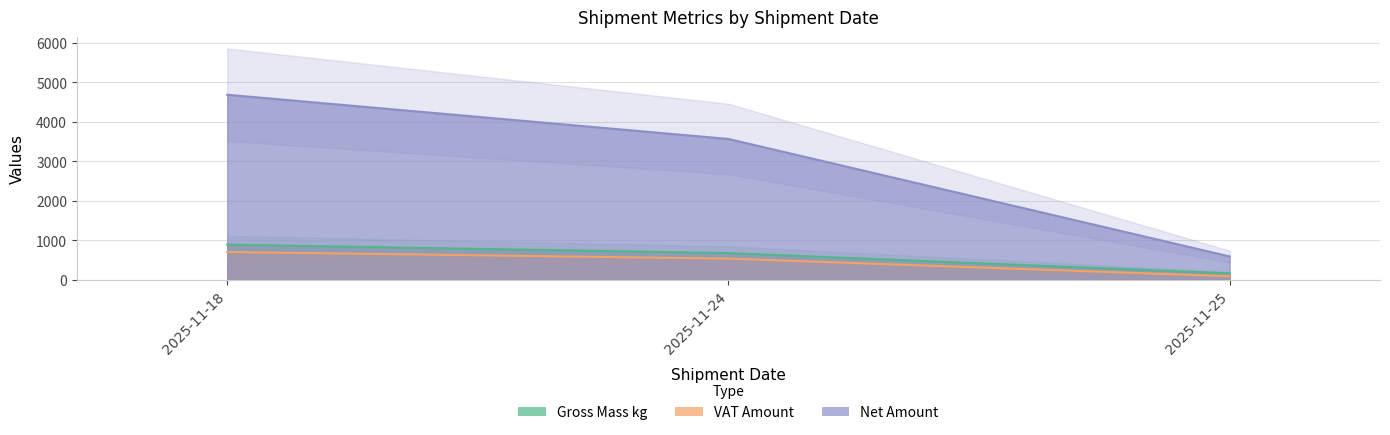

Between 2025-11-18 and 2025-11-25, which series saw the biggest shift?

Net Amount